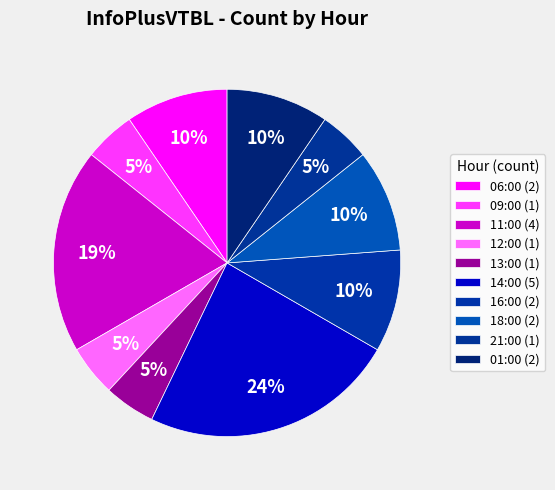

Rank the categories by value from highest to lowest.

14:00, 11:00, 06:00, 16:00, 18:00, 01:00, 09:00, 12:00, 13:00, 21:00